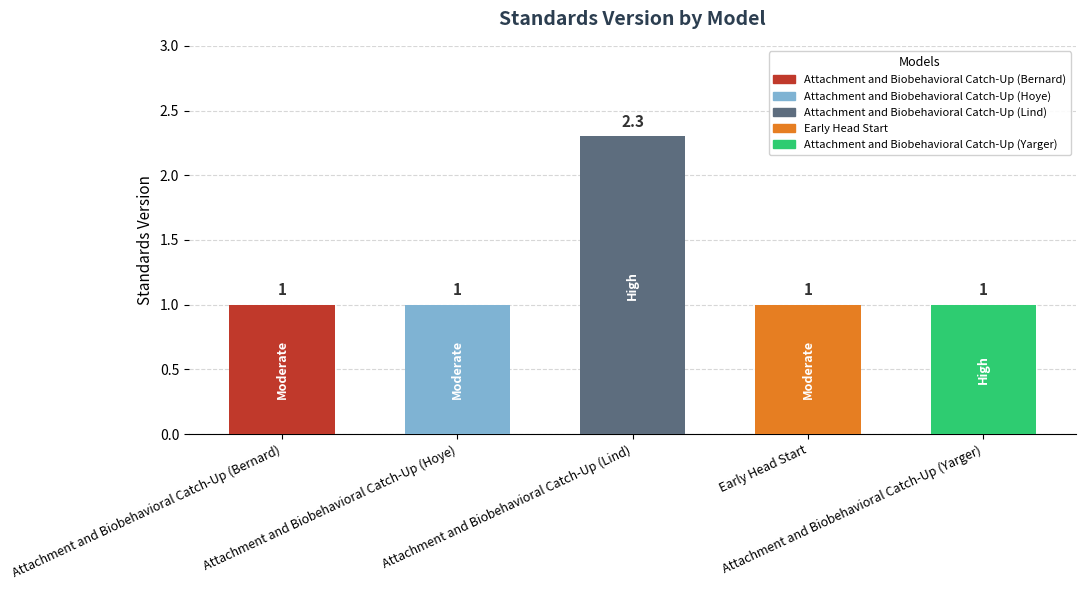

What is the value of the 3rd bar from the left?

2.3